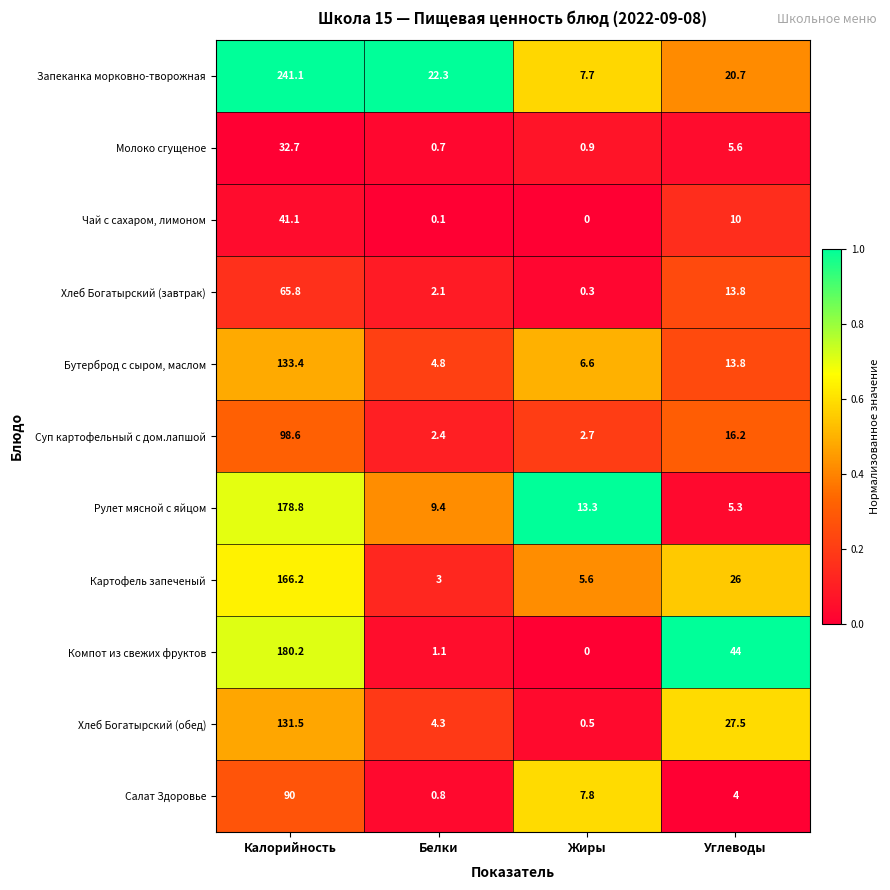

What is the difference between the highest and lowest values at Углеводы?

40.0